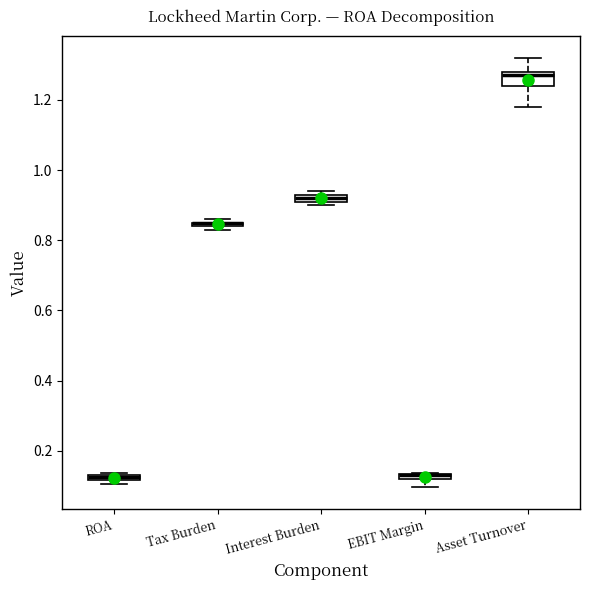

Which box is the tallest, from its lower edge to its upper edge?

Asset Turnover